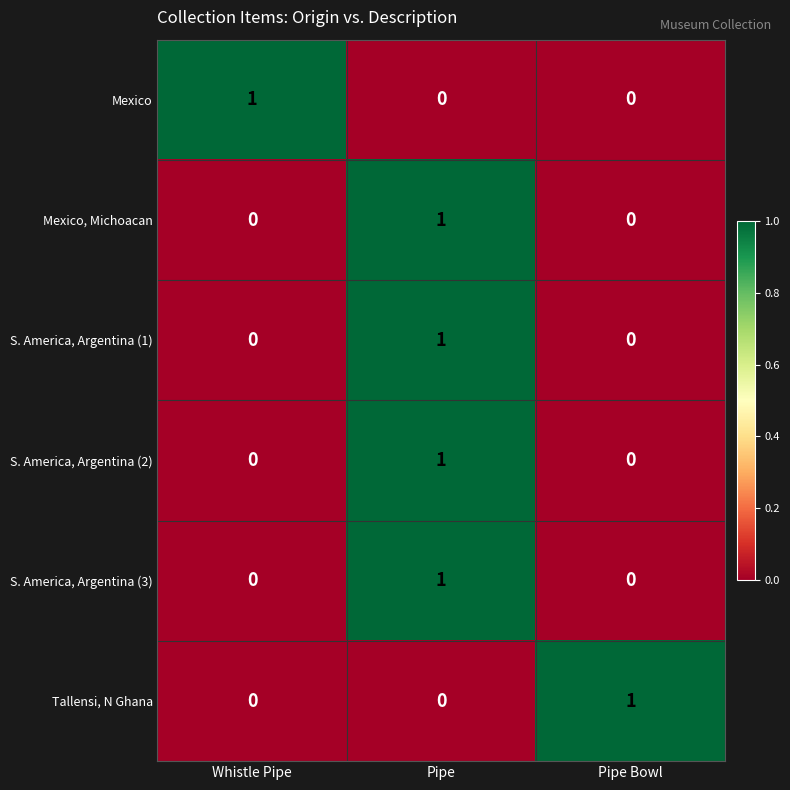

True or false: S. America, Argentina (2) has a value of 0 at Whistle Pipe.

True